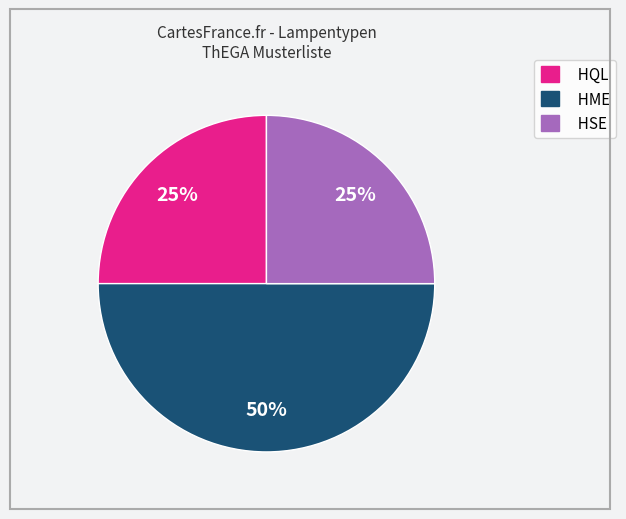

To the nearest percent, what is the difference between the largest and smallest slice percentages?

25%